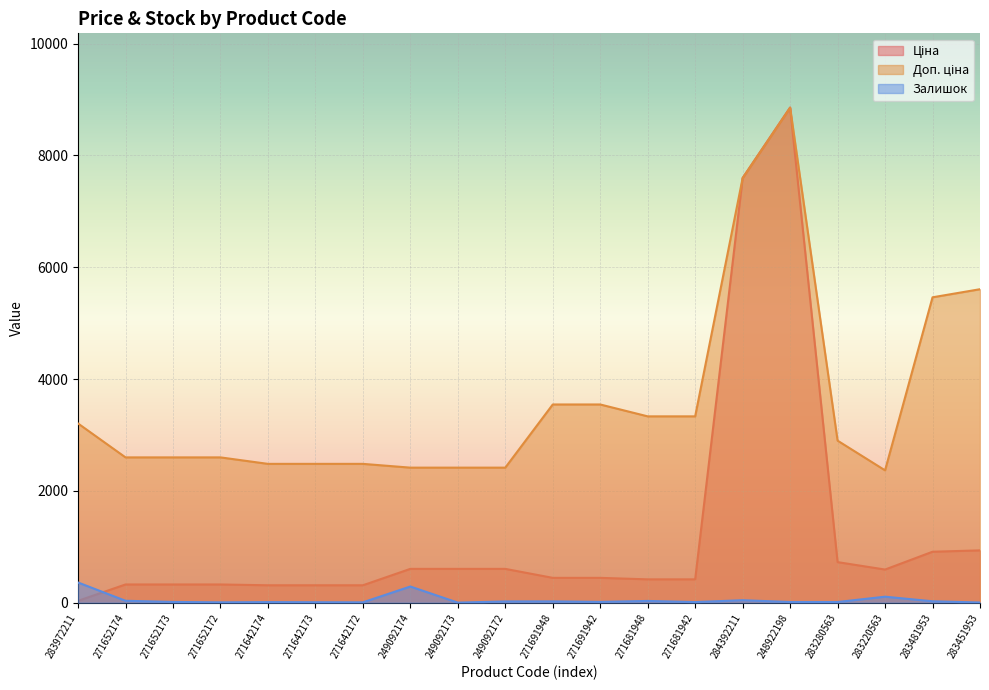

What is the lowest value of the Ціна series?

32.0